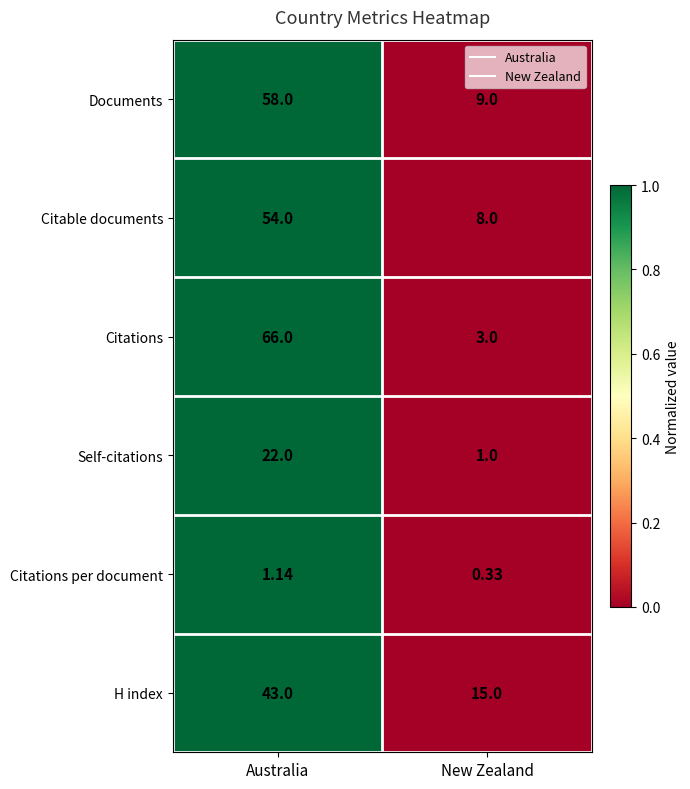

Which series has the largest range (max minus min)?

Citations